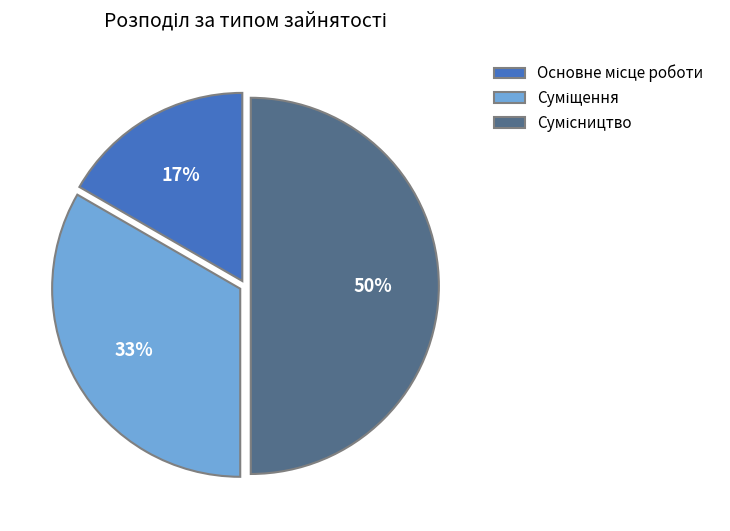

To the nearest percent, what is the difference between the largest and smallest slice percentages?

33%